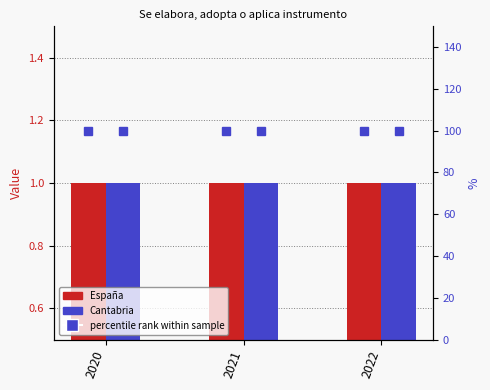

What is the maximum value for Cantabria %?

100